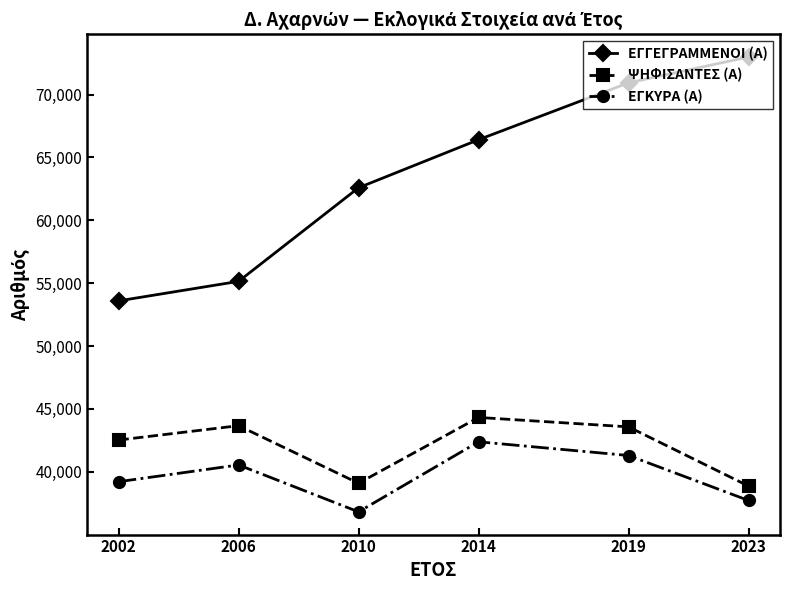

What is the average value of the ΕΓΓΕΓΡΑΜΜΕΝΟΙ (Α) series?

63606